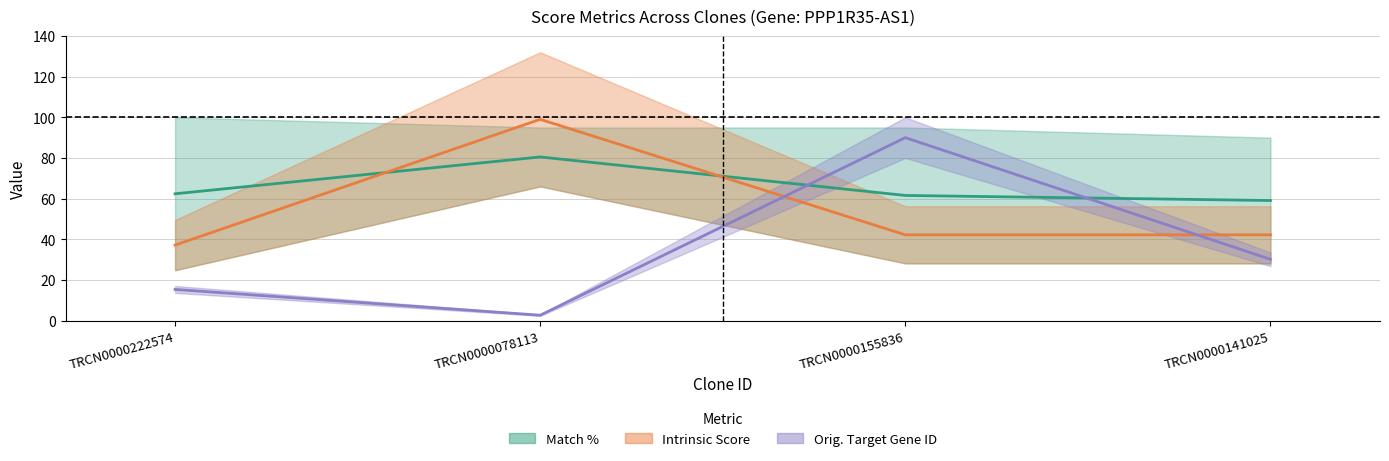

Which series ends up on top after the final intersection of Intrinsic Score midline and Match % midline?

Match % midline